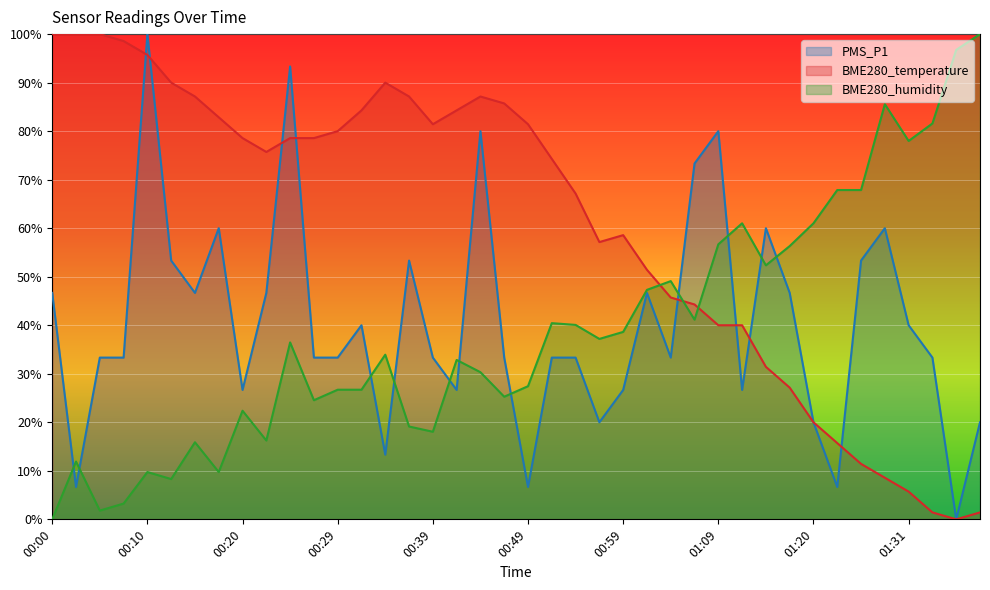

The PMS_P1 series shows 60.0 at 01:29. True or false?

True